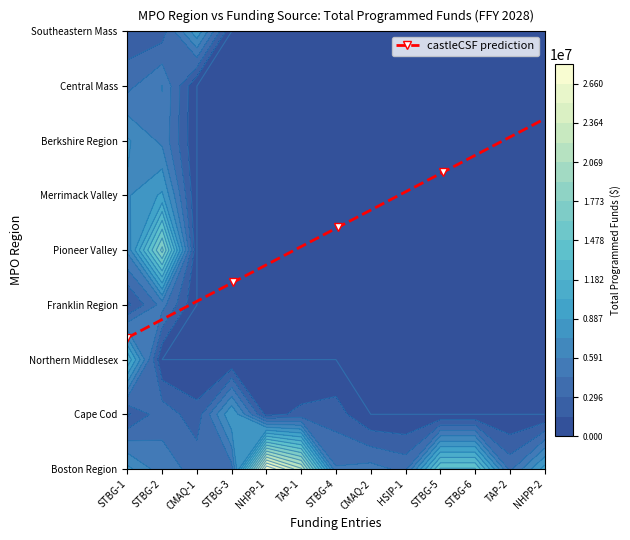

The value of Southeastern Mass at STBG-3 is 0.0. True or false?

True